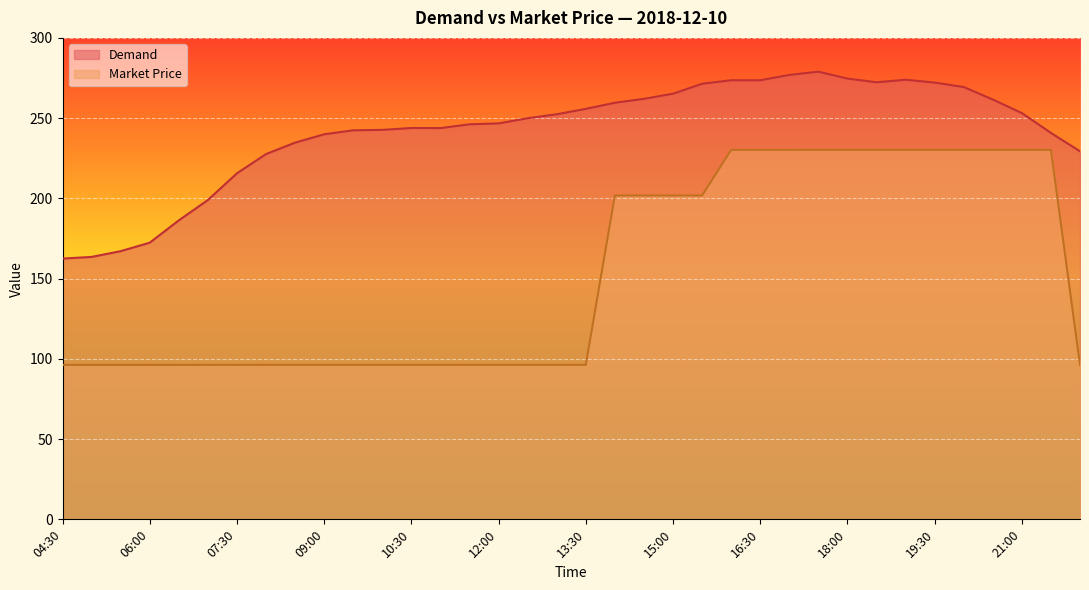

Rank the series by their average value, from highest to lowest.

Demand, Market Price